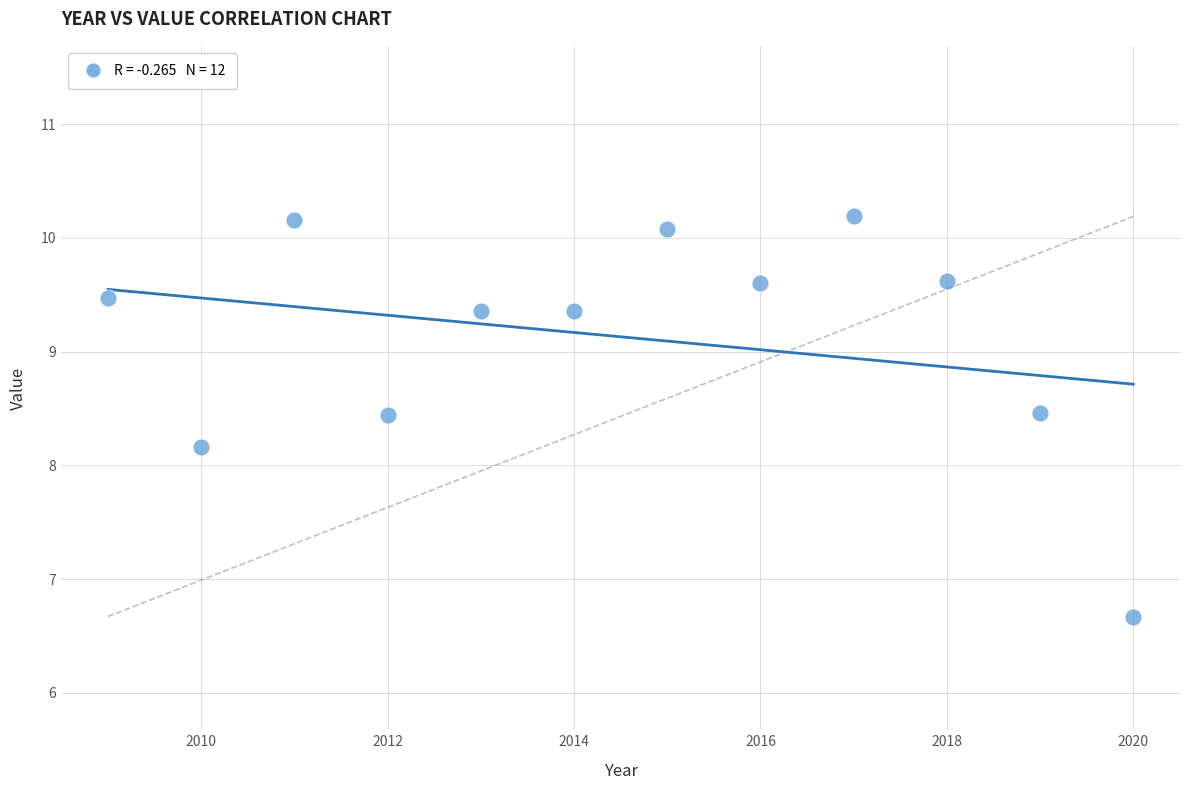

What Y value in the scatter plot is closest to 8?

8.2